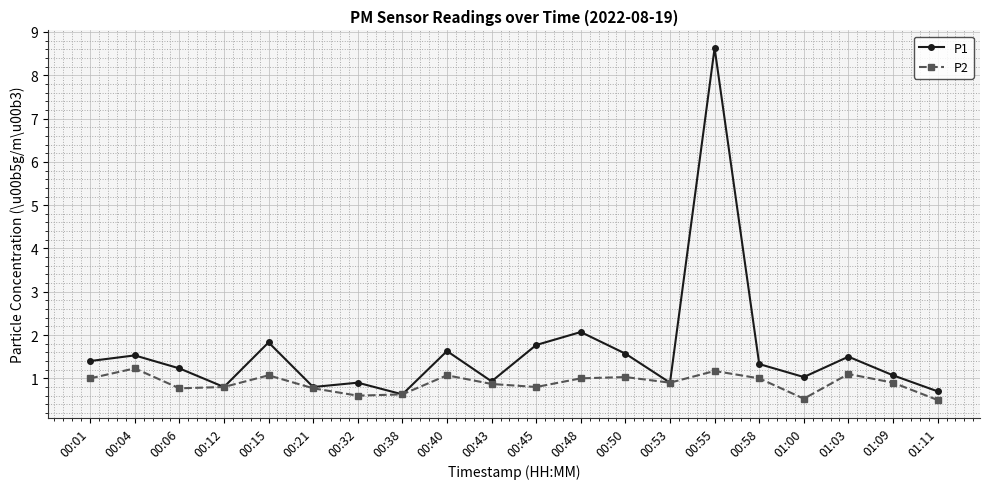

Where is the first local maximum for P1?

00:04